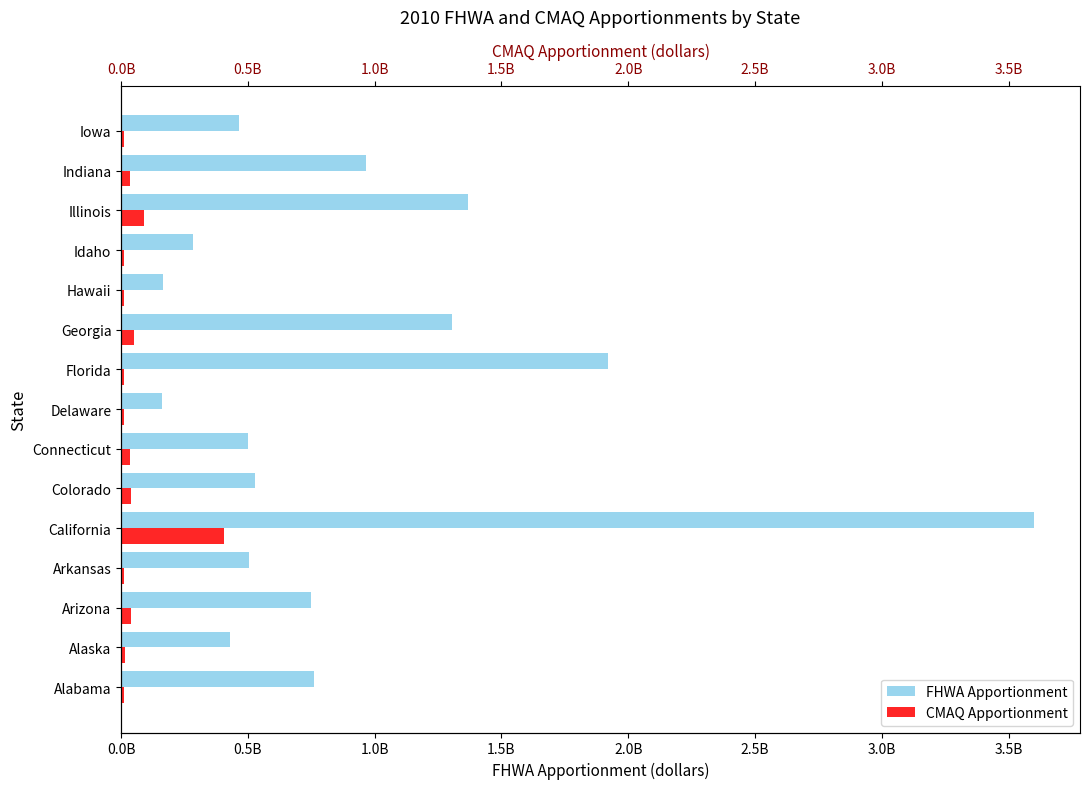

How many values in the CMAQ Apportionment series exceed 15210123?

7